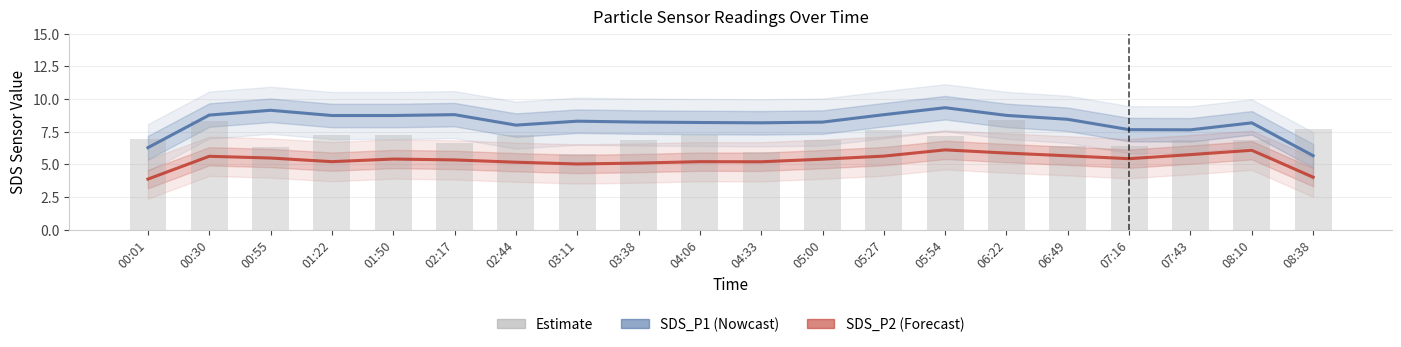

The value of SDS_P2 at 02:44 is 5.2. True or false?

True